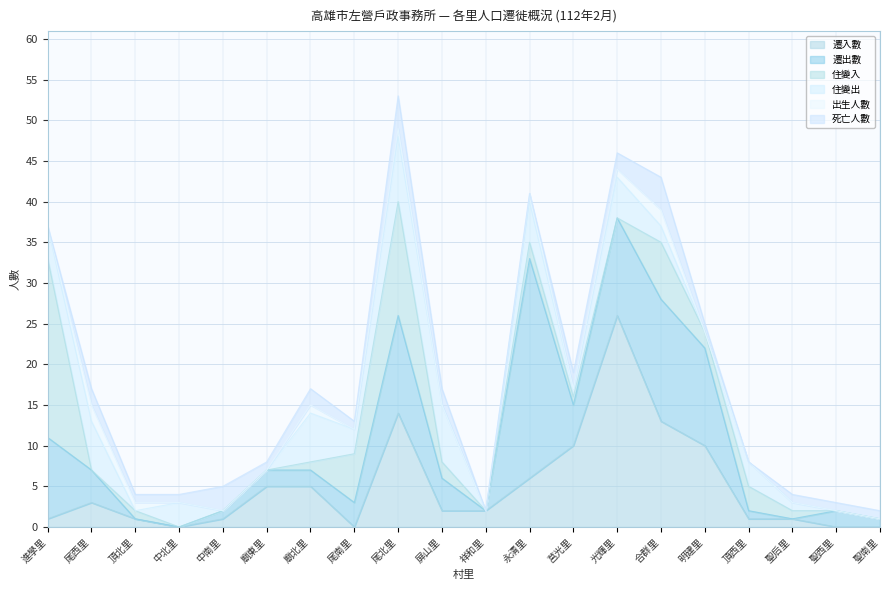

How many data points does each series have?

20